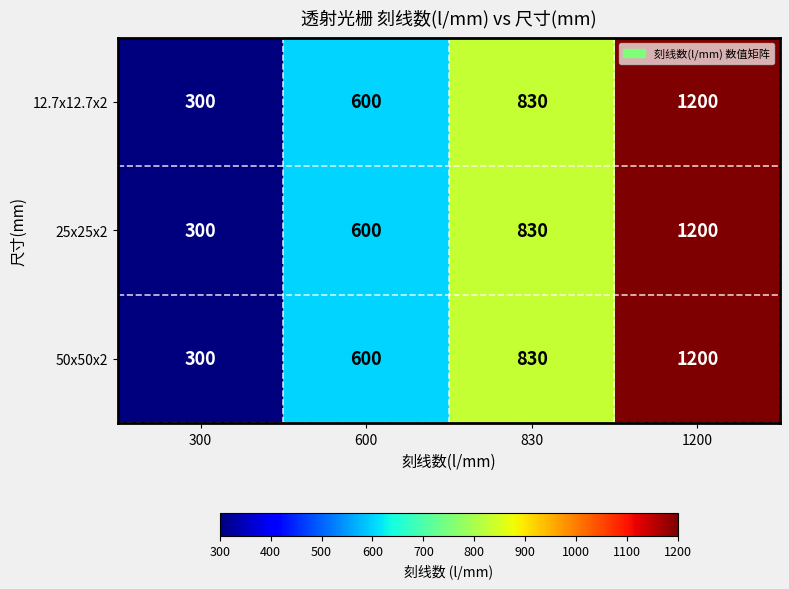

True or false: 50x50x2 has a value of 600 at 600.

True